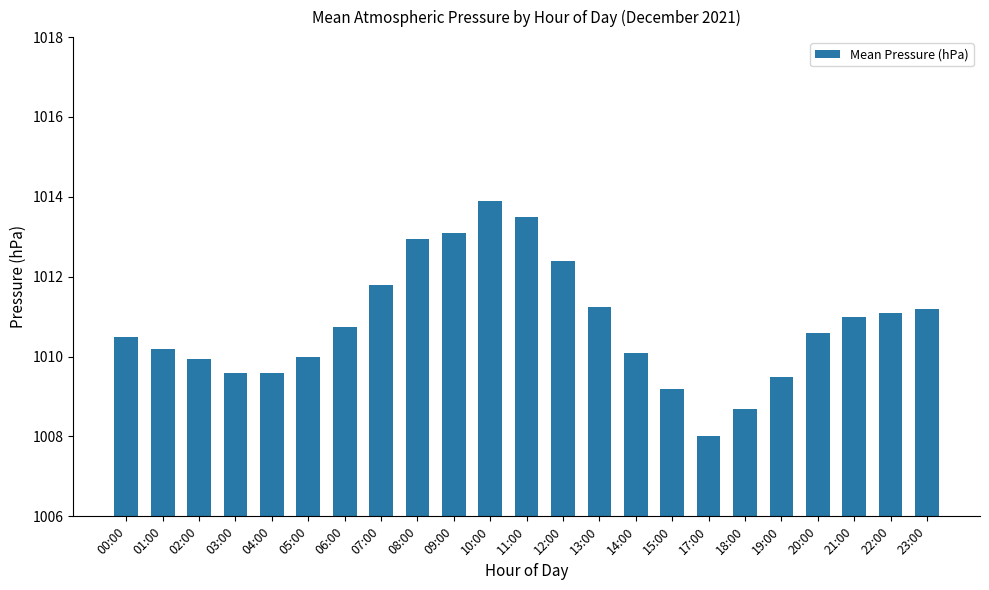

What position from the left is 15:00?

16